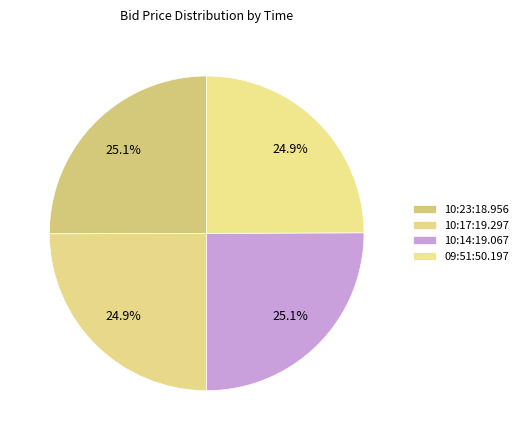

Do 10:14:19.067 and 10:17:19.297 together represent more than half of the pie?

Yes